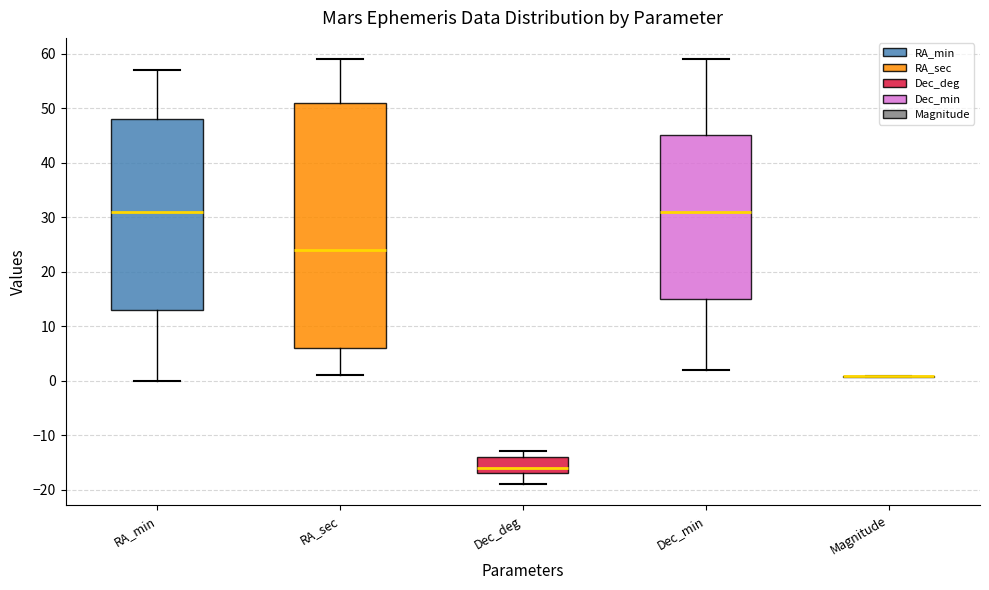

Comparing the boxes themselves (not the whiskers), which one is the tallest?

RA_sec